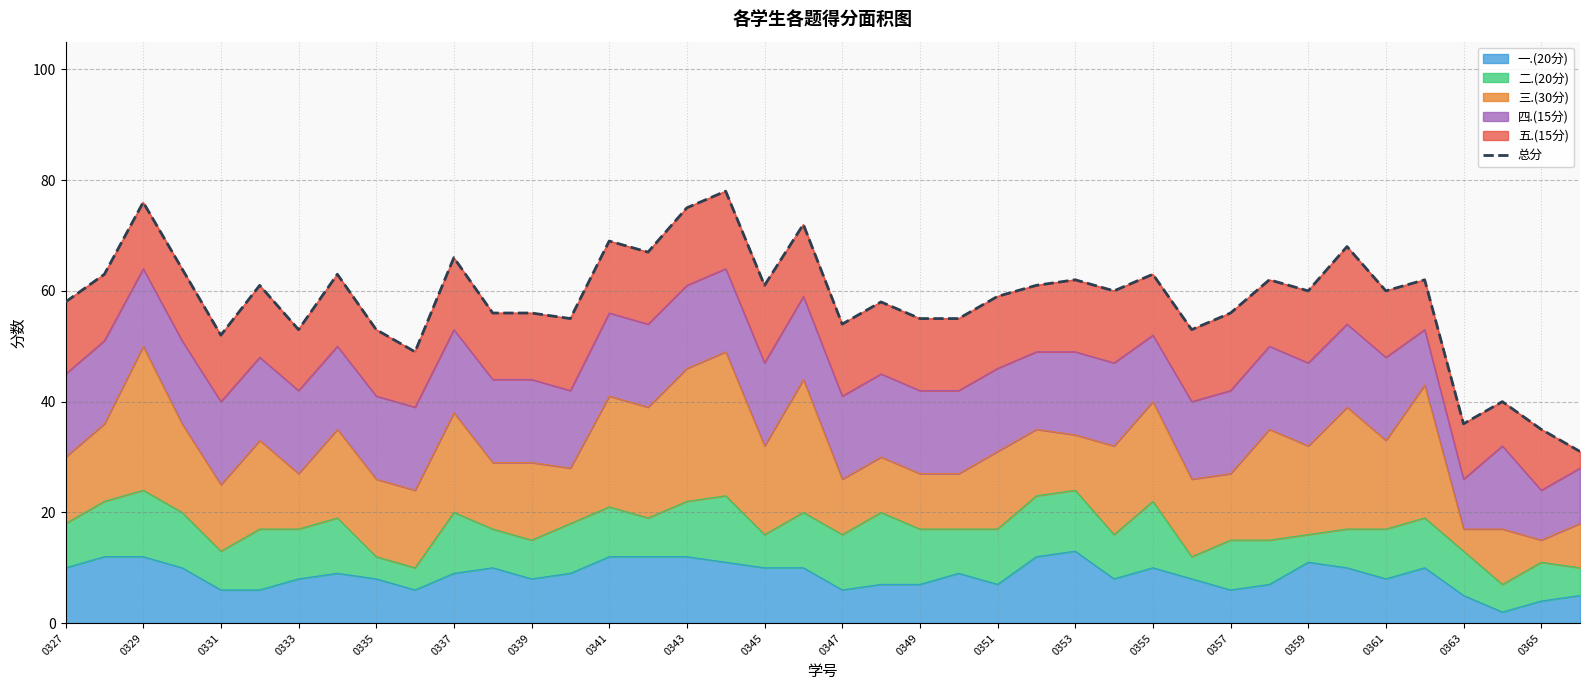

True or false: 一.(20分) has a value of 19 at 0353.

False